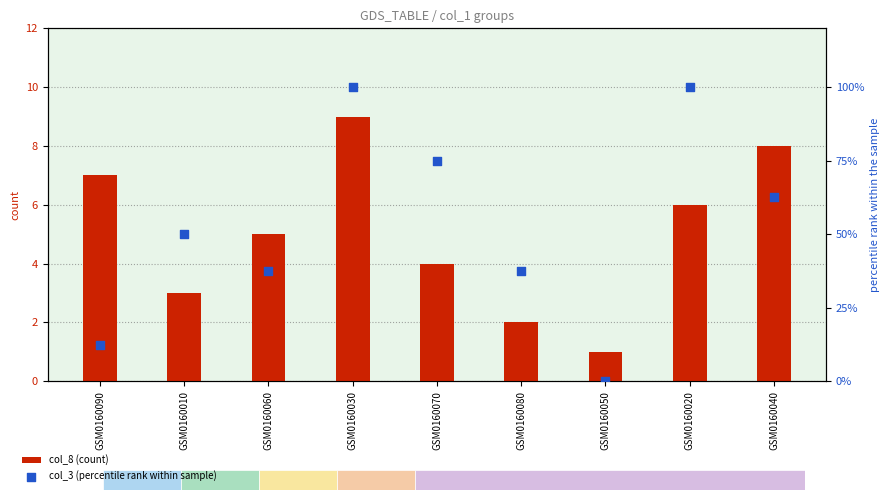

At which category is the sum across all series the highest?

GSM0160030